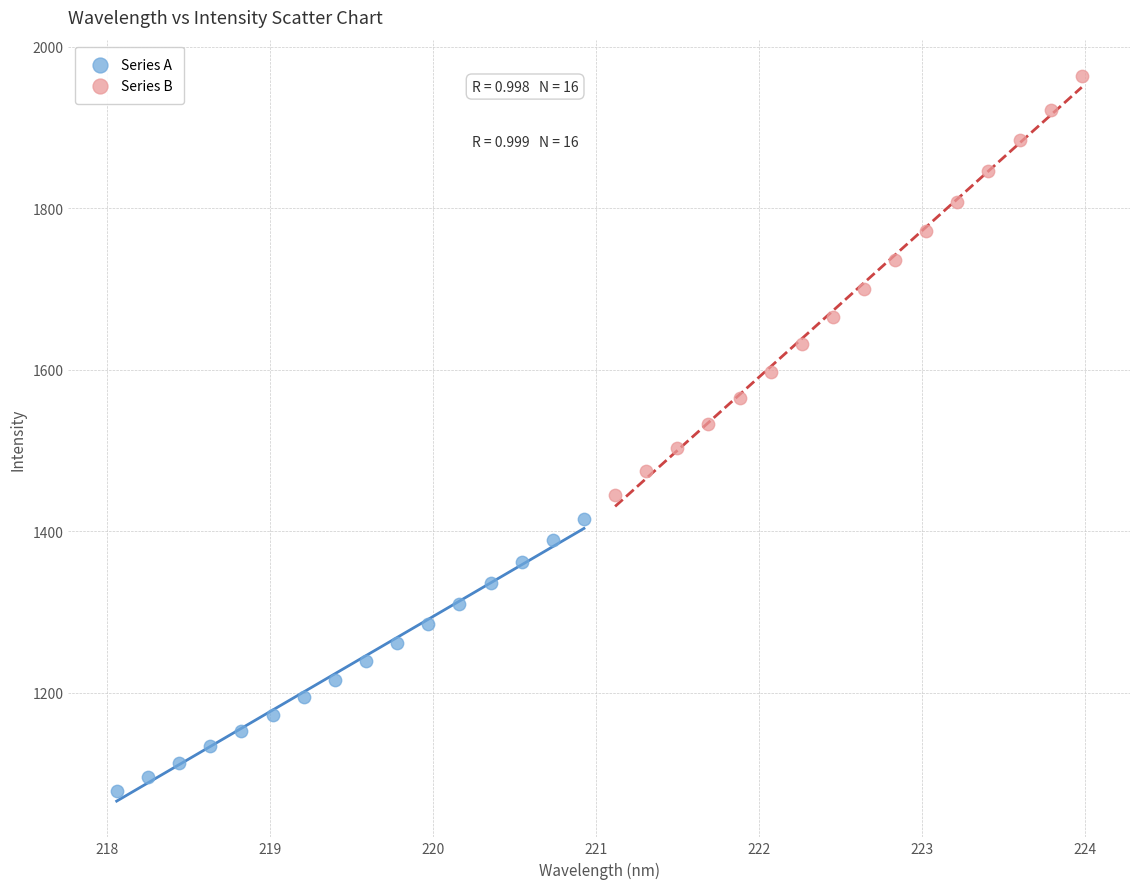

Which series contains the lowest Y value?

Series A